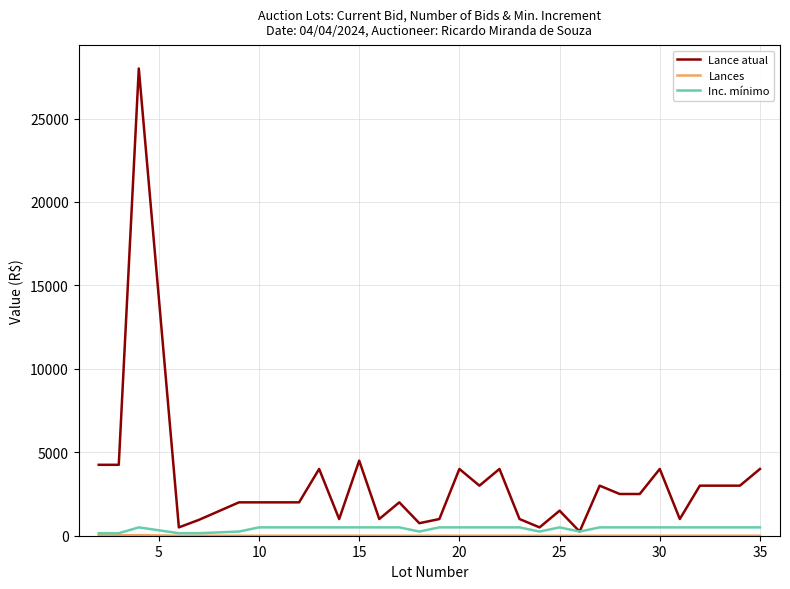

Does the chart display data point markers on the line(s)?

No